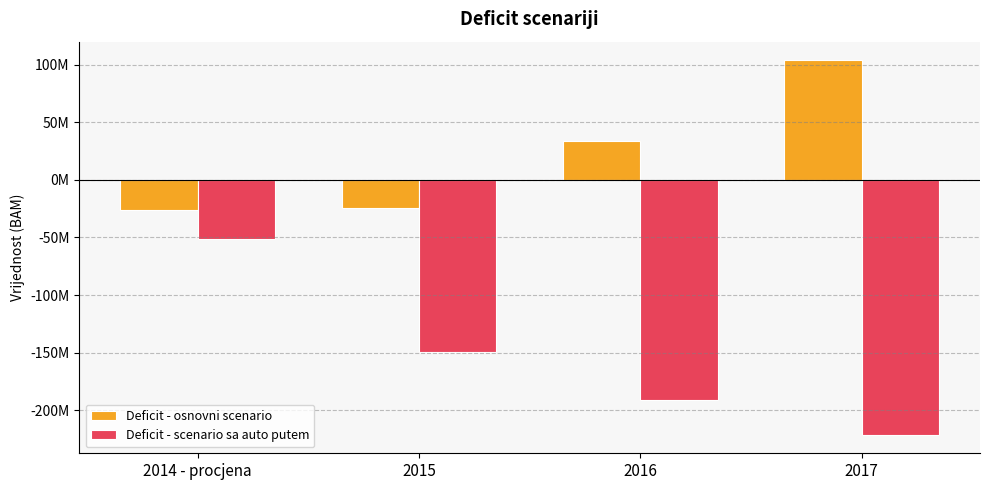

Which series has the largest total across all categories?

Deficit - osnovni scenario